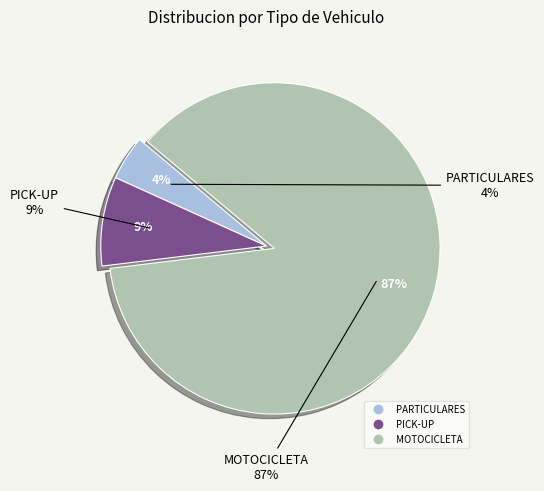

Is there any slice that represents more than half of the pie?

Yes